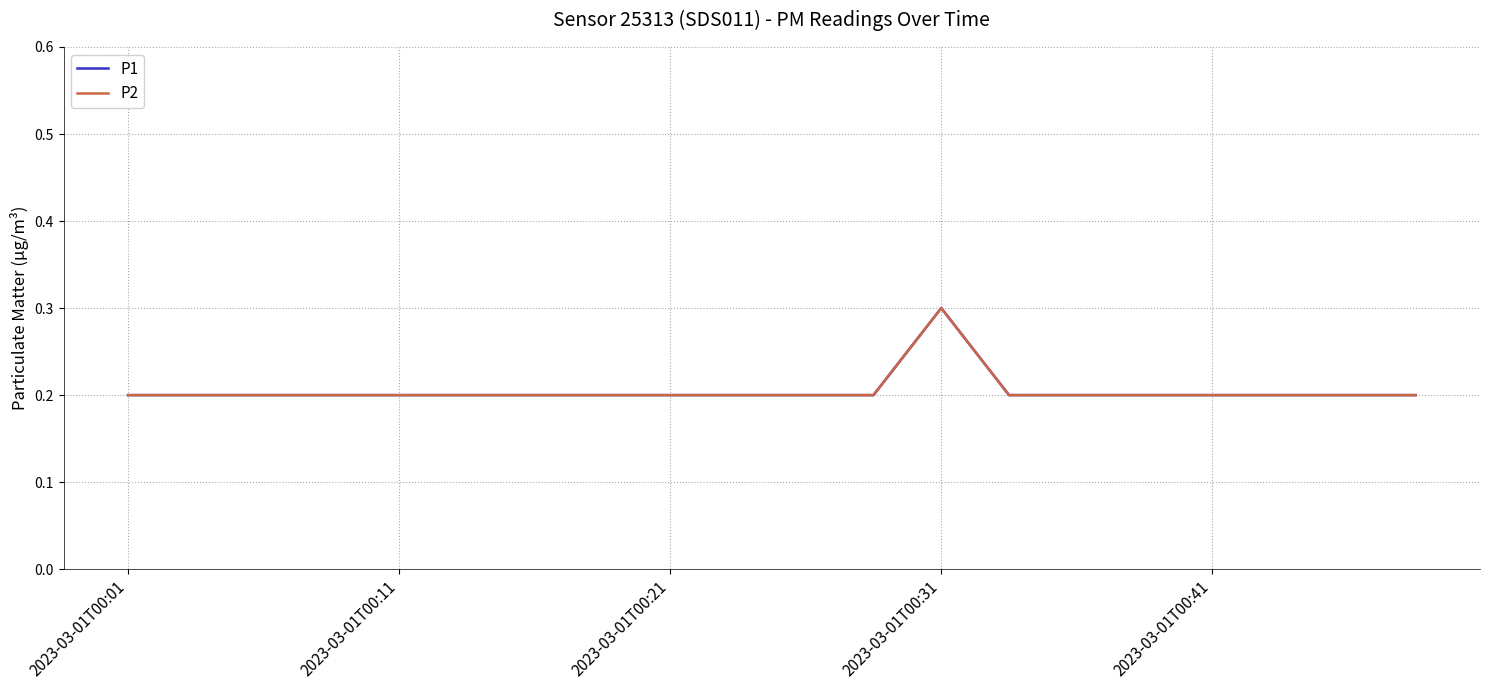

Is this an area chart (filled region under the line)?

No